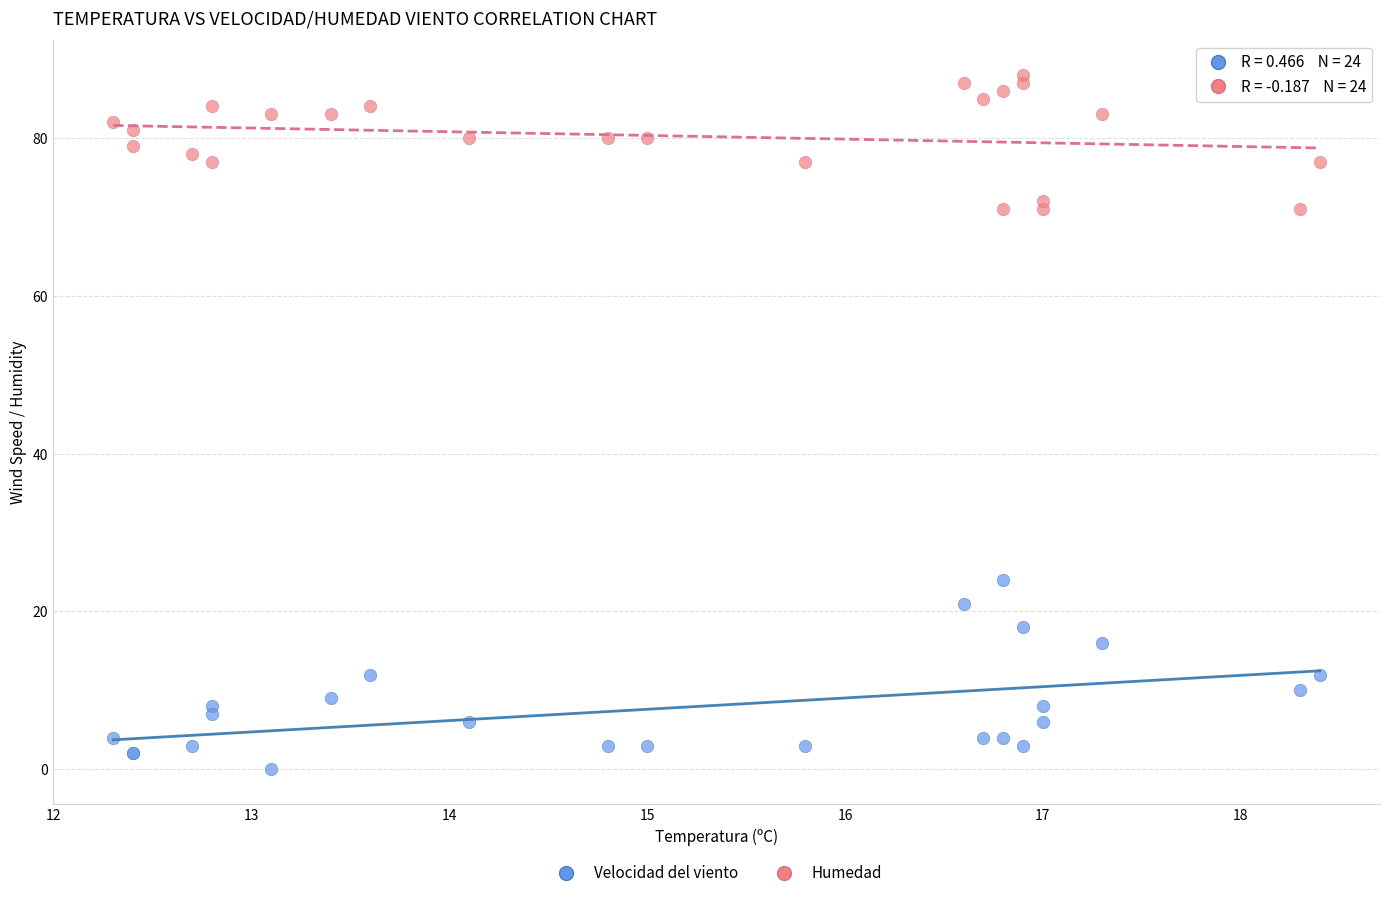

Across all series, what Y value is closest to 44?

24